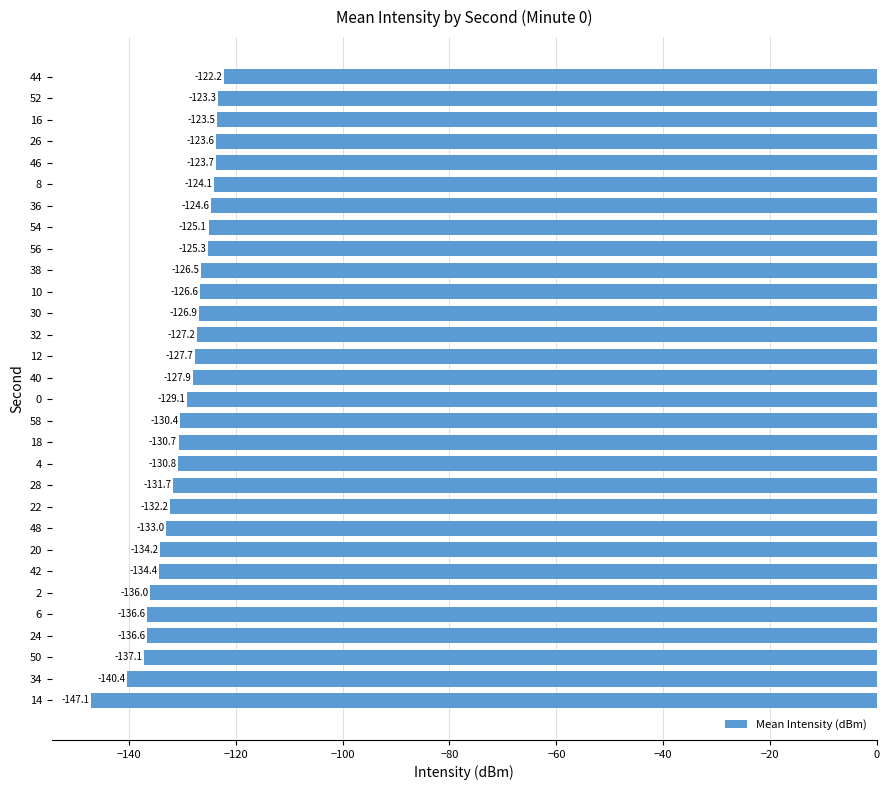

How many data points does each series have?

30